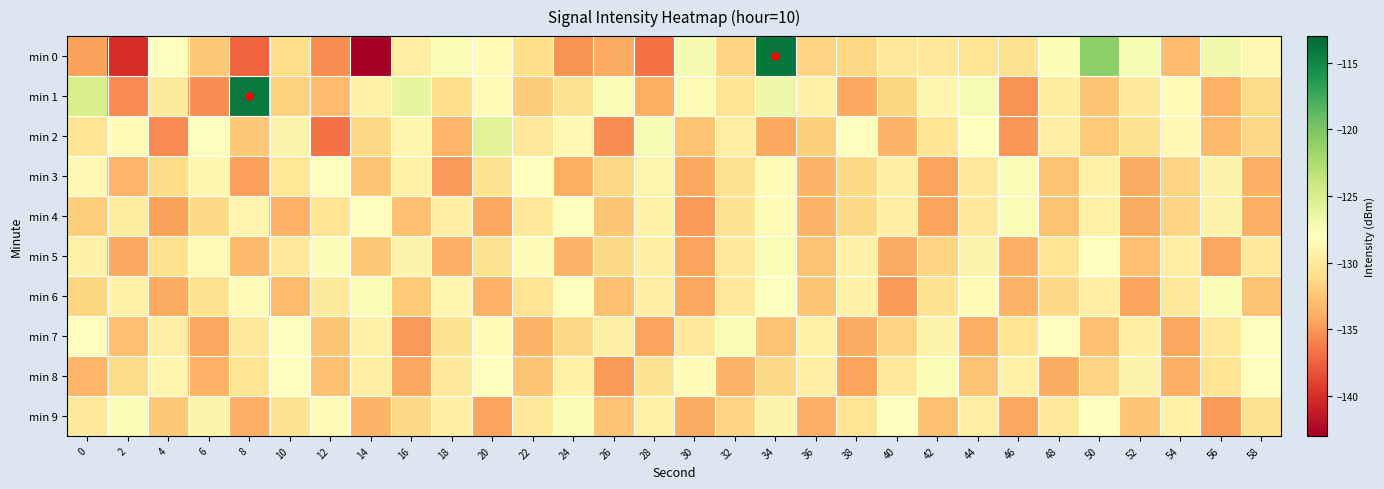

Reading left to right, list all the values displayed in this chart.

min 0: 0=-134.5	2=-140.2	4=-128.0	6=-132.4	8=-137.5	10=-131.1	12=-135.4	14=-142.8	16=-129.6	18=-127.5	20=-128.3	22=-131.0	24=-135.2	26=-134.0	28=-136.7	30=-127.2	32=-131.7	34=-113.9	36=-131.7	38=-131.5	40=-130.1	42=-130.1	44=-130.5	46=-130.7	48=-127.7	50=-120.9	52=-127.4	54=-133.1	56=-127.0	58=-128.8
min 1: 0=-125.0	2=-135.5	4=-129.9	6=-135.4	8=-114.1	10=-131.8	12=-133.0	14=-129.3	16=-126.2	18=-131.0	20=-128.5	22=-132.2	24=-130.8	26=-127.6	28=-133.9	30=-128.4	32=-130.5	34=-126.7	36=-129.3	38=-134.1	40=-131.6	42=-128.9	44=-127.4	46=-135.2	48=-129.8	50=-132.6	52=-130.1	54=-128.3	56=-133.7	58=-131.2
min 2: 0=-130.5	2=-128.3	4=-135.6	6=-127.8	8=-132.4	10=-129.1	12=-136.7	14=-131.3	16=-128.9	18=-133.5	20=-125.7	22=-130.2	24=-128.6	26=-135.4	28=-127.3	30=-132.8	32=-129.6	34=-134.2	36=-131.9	38=-128.1	40=-133.6	42=-130.4	44=-127.9	46=-135.1	48=-129.5	50=-132.3	52=-130.8	54=-128.7	56=-133.2	58=-131.5
min 3: 0=-128.7	2=-133.4	4=-131.2	6=-128.9	8=-134.6	10=-130.3	12=-127.8	14=-132.5	16=-129.2	18=-134.8	20=-130.6	22=-128.1	24=-133.9	26=-131.5	28=-129.0	30=-134.2	32=-130.8	34=-128.3	36=-133.6	38=-131.3	40=-129.5	42=-134.4	44=-130.1	46=-127.6	48=-132.8	50=-129.4	52=-134.0	54=-131.7	56=-129.1	58=-133.8
min 4: 0=-132.1	2=-129.8	4=-134.5	6=-131.3	8=-129.0	10=-133.7	12=-130.5	14=-128.2	16=-132.9	18=-129.6	20=-134.3	22=-130.1	24=-127.8	26=-132.5	28=-129.2	30=-134.8	32=-130.6	34=-128.3	36=-133.6	38=-131.3	40=-129.5	42=-134.4	44=-130.1	46=-127.6	48=-132.8	50=-129.4	52=-134.0	54=-131.7	56=-129.1	58=-133.8
min 5: 0=-129.4	2=-134.1	4=-130.8	6=-128.5	8=-133.2	10=-130.0	12=-127.7	14=-132.4	16=-129.1	18=-133.8	20=-130.6	22=-128.3	24=-133.6	26=-131.3	28=-129.5	30=-134.4	32=-130.1	34=-127.6	36=-132.8	38=-129.4	40=-134.0	42=-131.7	44=-129.1	46=-133.8	48=-130.5	50=-128.2	52=-132.9	54=-129.6	56=-134.3	58=-130.1
min 6: 0=-131.6	2=-129.3	4=-134.0	6=-130.7	8=-128.4	10=-133.1	12=-129.9	14=-127.6	16=-132.3	18=-129.0	20=-133.7	22=-130.5	24=-128.2	26=-132.9	28=-129.6	30=-134.3	32=-130.1	34=-127.8	36=-132.5	38=-129.2	40=-134.8	42=-130.6	44=-128.3	46=-133.6	48=-131.3	50=-129.5	52=-134.4	54=-130.1	56=-127.6	58=-132.8
min 7: 0=-128.2	2=-132.9	4=-129.6	6=-134.3	8=-130.1	10=-127.8	12=-132.5	14=-129.2	16=-134.8	18=-130.6	20=-128.3	22=-133.6	24=-131.3	26=-129.5	28=-134.4	30=-130.1	32=-127.6	34=-132.8	36=-129.4	38=-134.0	40=-131.7	42=-129.1	44=-133.8	46=-130.5	48=-128.2	50=-132.9	52=-129.6	54=-134.3	56=-130.1	58=-127.8
min 8: 0=-133.5	2=-131.2	4=-129.0	6=-133.7	8=-130.5	10=-128.2	12=-132.9	14=-129.6	16=-134.3	18=-130.1	20=-127.8	22=-132.5	24=-129.2	26=-134.8	28=-130.6	30=-128.3	32=-133.6	34=-131.3	36=-129.5	38=-134.4	40=-130.1	42=-127.6	44=-132.8	46=-129.4	48=-134.0	50=-131.7	52=-129.1	54=-133.8	56=-130.5	58=-128.2
min 9: 0=-130.0	2=-127.7	4=-132.4	6=-129.1	8=-133.8	10=-130.6	12=-128.3	14=-133.6	16=-131.3	18=-129.5	20=-134.4	22=-130.1	24=-127.6	26=-132.8	28=-129.4	30=-134.0	32=-131.7	34=-129.1	36=-133.8	38=-130.5	40=-128.2	42=-132.9	44=-129.6	46=-134.3	48=-130.1	50=-127.8	52=-132.5	54=-129.2	56=-134.8	58=-130.6